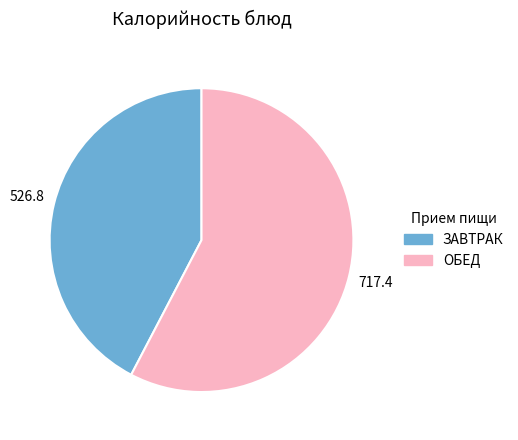

Is there a majority slice in this chart?

Yes